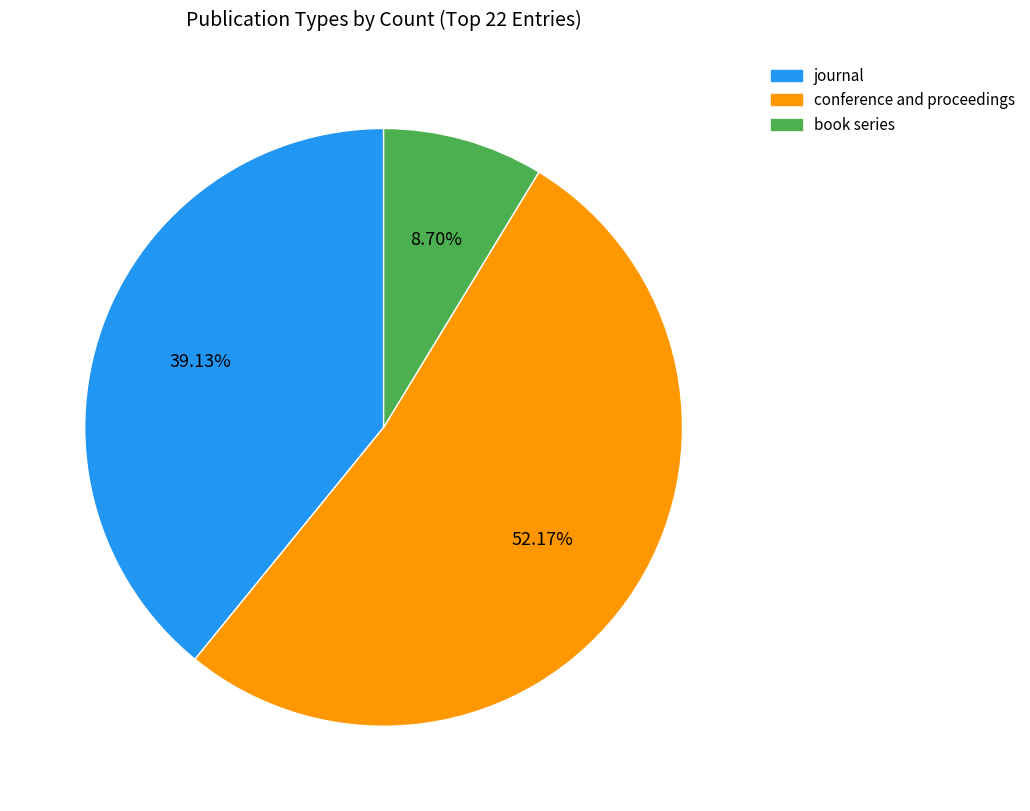

Rank the categories by value from lowest to highest.

book series, journal, conference and proceedings